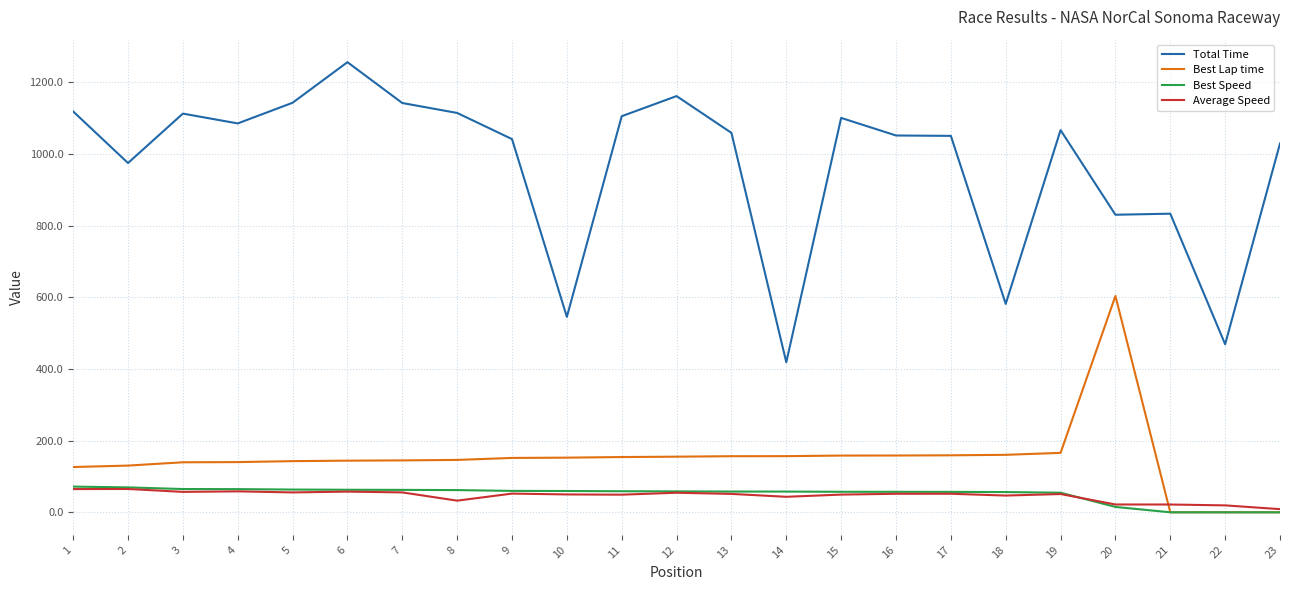

What is the maximum value for Average Speed?

65.1